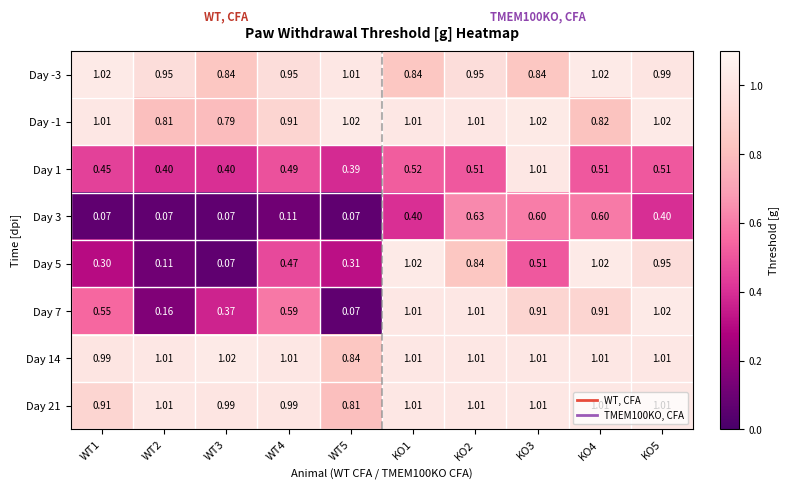

Is the value of Day 14 at WT4 greater than the value of Day -1 at WT5?

No